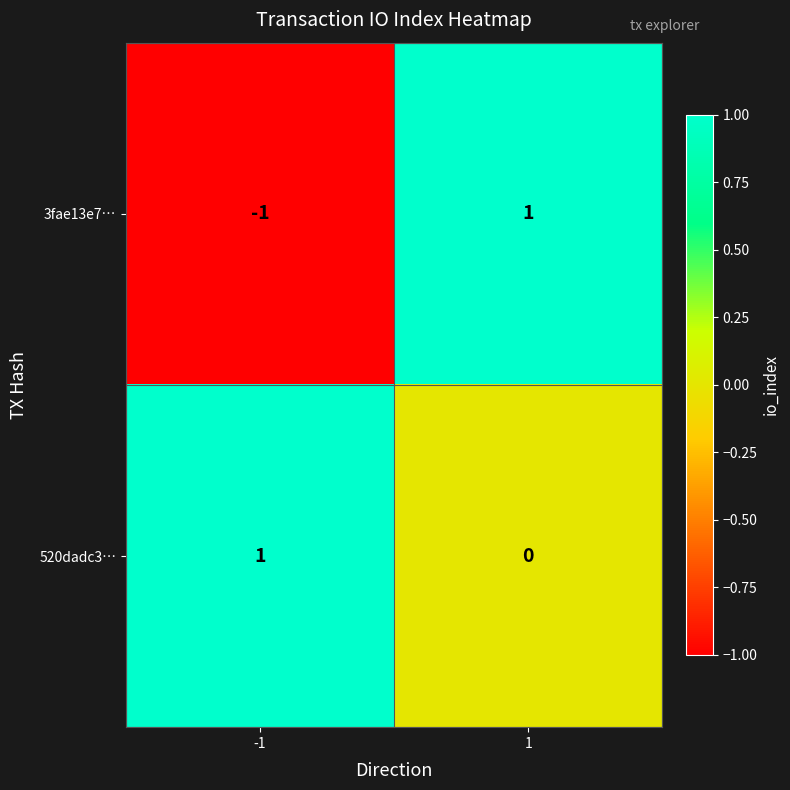

List the series in order of their overall mean, highest first.

520dadc3…, 3fae13e7…